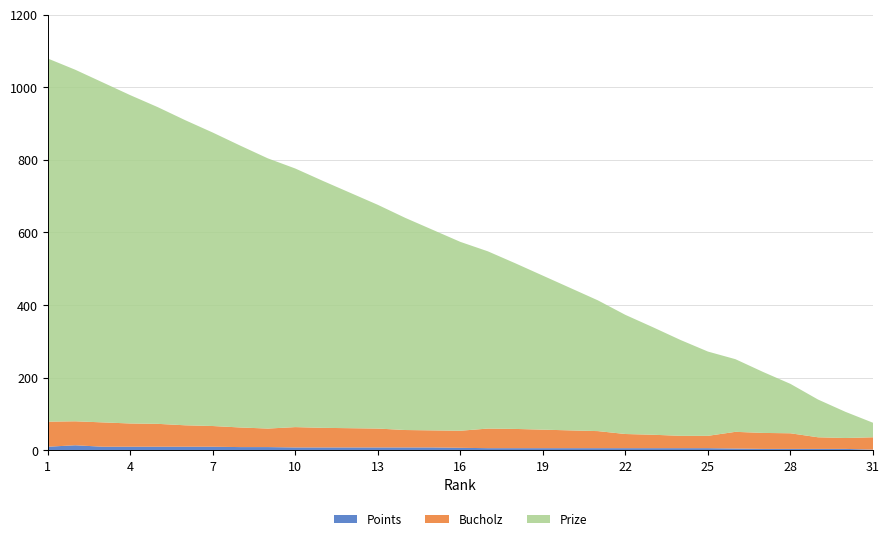

Reading left to right, transcribe all the data shown in this chart.

Prize: 1=1000	2=968	3=936	4=904	5=872	6=840	7=808	8=776	9=744	10=712	11=680	12=648	13=616	14=584	15=552	16=520	17=488	18=456	19=424	20=392	21=360	22=328	23=296	24=264	25=232	26=200	27=168	28=136	29=104	30=72	31=40
Bucholz: 1=69	2=66	3=67	4=64	5=63	6=59	7=57	8=54	9=51	10=56	11=54	12=53	13=52	14=48	15=47	16=47	17=54	18=53	19=51	20=49	21=47	22=39	23=37	24=34	25=34	26=46	27=44	28=43	29=32	30=30	31=34
Points: 1=10	2=14	3=10	4=10	5=10	6=10	7=10	8=9	9=9	10=8	11=8	12=8	13=8	14=8	15=8	16=7	17=6	18=6	19=6	20=6	21=6	22=6	23=6	24=6	25=6	26=5	27=4	28=4	29=4	30=4	31=2